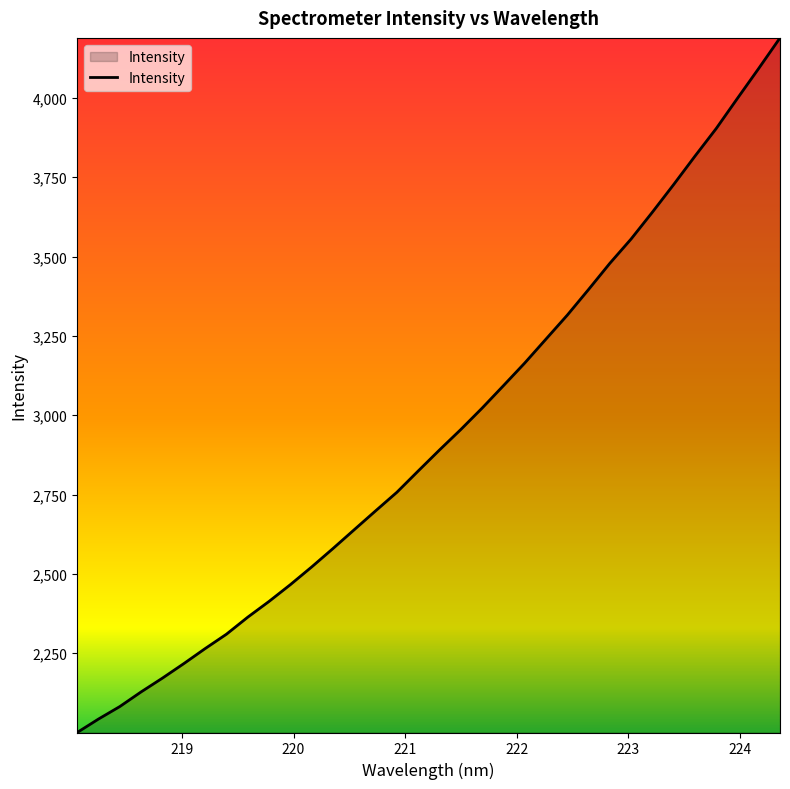

What is the maximum value shown in the chart?

4188.9